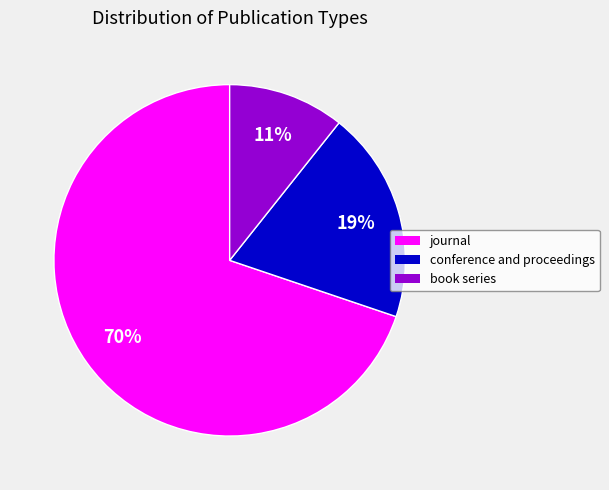

Do book series and journal together represent more than half of the pie?

Yes